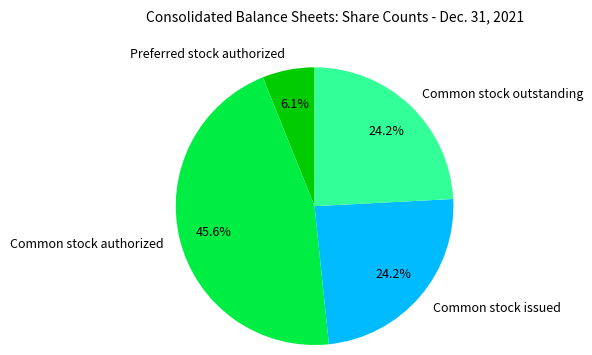

How much of the chart is everything except Common stock authorized?

54.4%